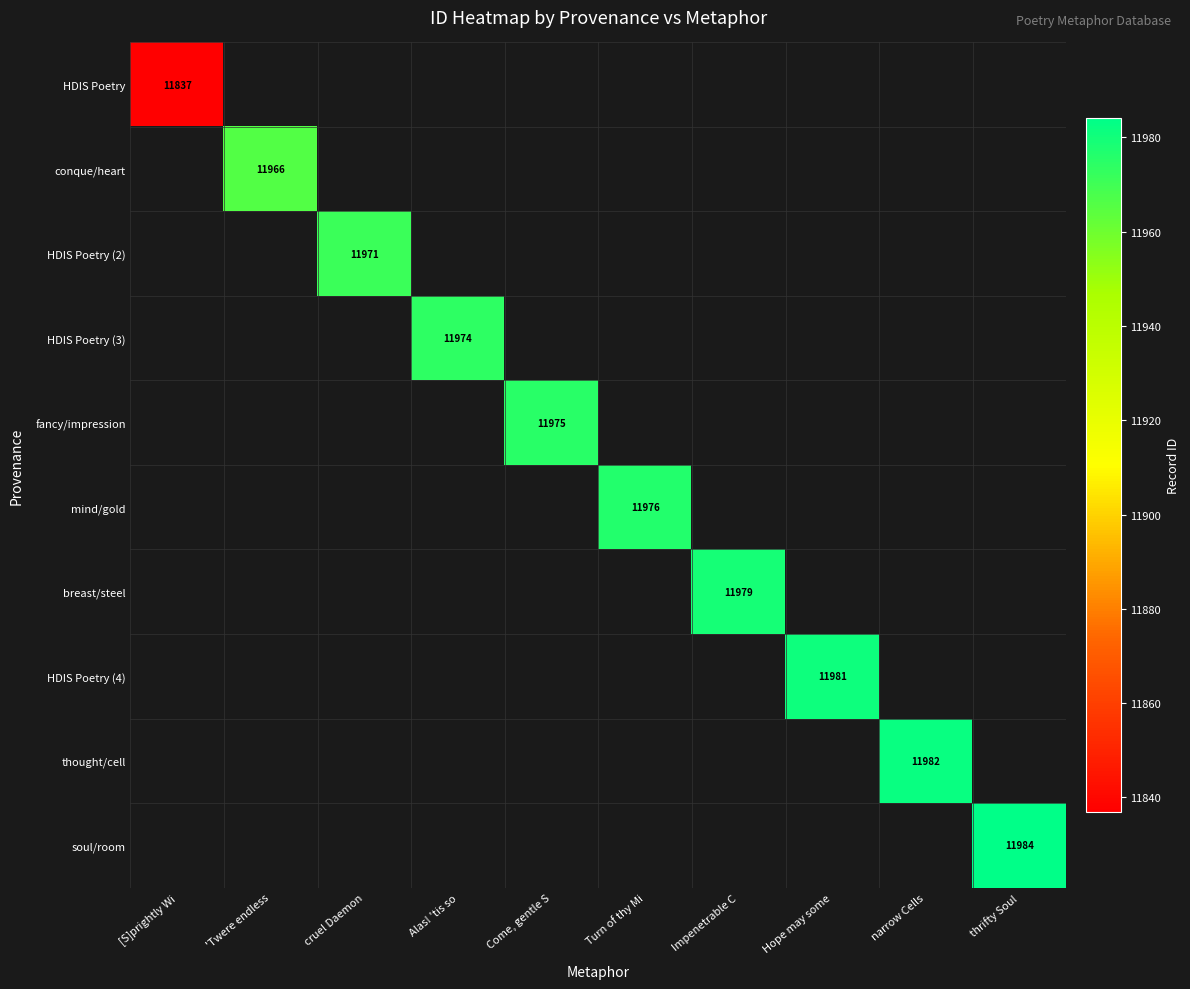

At which category is the sum across all series the highest?

thrifty Soul